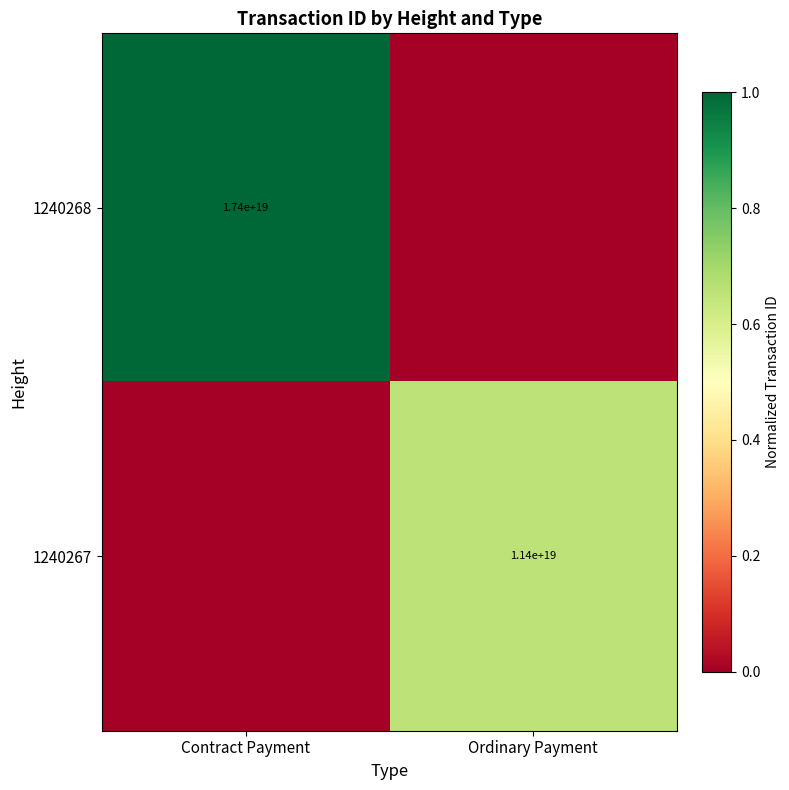

True or false: 1240267 has a value of 11400000000000000000 at Ordinary Payment.

True